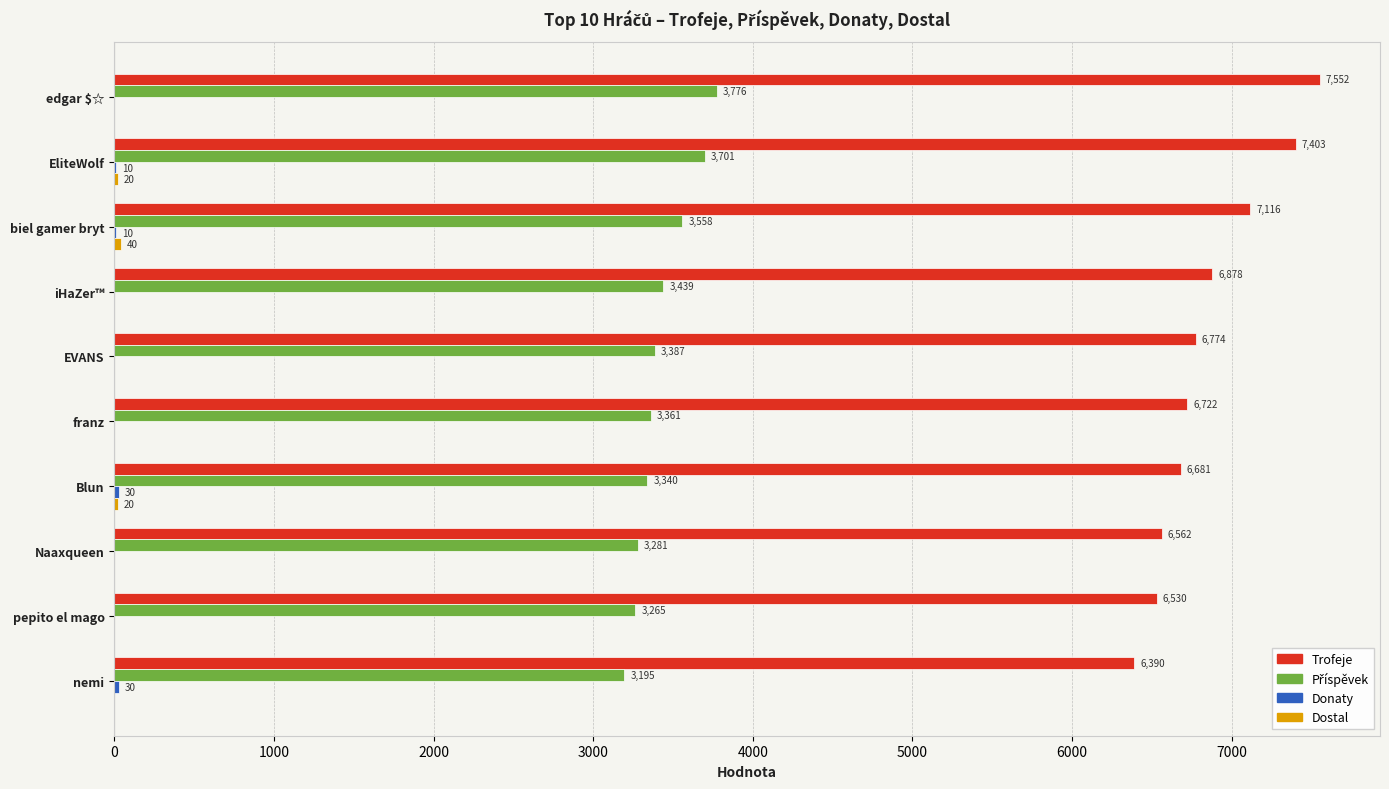

Which series has the largest total across all categories?

Trofeje